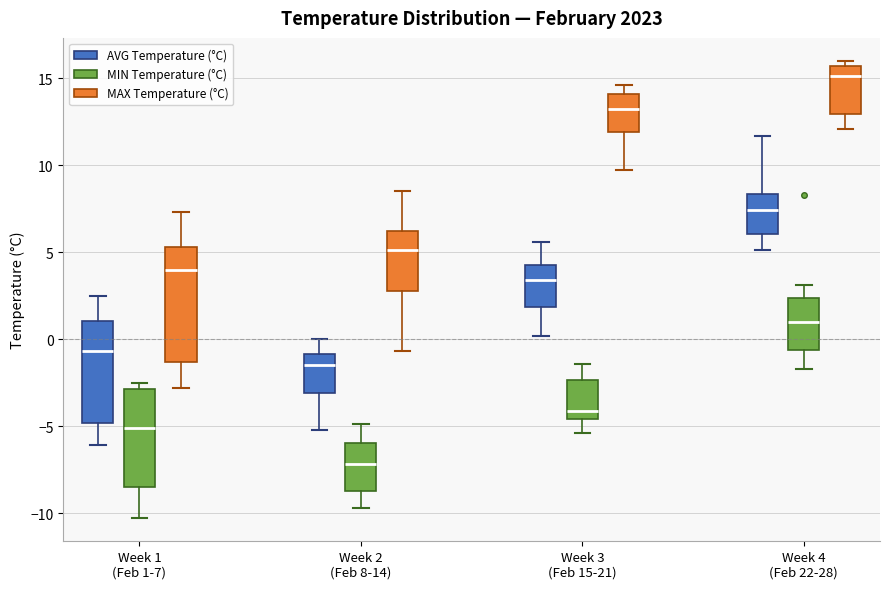

Reading left to right, transcribe this box plot: for each box, give where its median line is, the range the box spans, and where its two whiskers end, as read against the y-axis. The values are not printed on the chart, so give them approximately, as read against the axis.

Week 1 (Feb 1-7) (AVG Temperature (°C)): median -0.5, box -5.0 to 1.0, whiskers -6.0 to 2.5
Week 1 (Feb 1-7) (MIN Temperature (°C)): median -5.0, box -8.5 to -3.0, whiskers -10.5 to -2.5
Week 1 (Feb 1-7) (MAX Temperature (°C)): median 4.0, box -1.5 to 5.5, whiskers -3.0 to 7.5
Week 2 (Feb 8-14) (AVG Temperature (°C)): median -1.5, box -3.0 to -1.0, whiskers -5.0 to 0.0
Week 2 (Feb 8-14) (MIN Temperature (°C)): median -7.0, box -8.5 to -6.0, whiskers -9.5 to -5.0
Week 2 (Feb 8-14) (MAX Temperature (°C)): median 5.0, box 3.0 to 6.0, whiskers -0.5 to 8.5
Week 3 (Feb 15-21) (AVG Temperature (°C)): median 3.5, box 2.0 to 4.5, whiskers 0.0 to 5.5
Week 3 (Feb 15-21) (MIN Temperature (°C)): median -4.0, box -4.5 to -2.5, whiskers -5.5 to -1.5
Week 3 (Feb 15-21) (MAX Temperature (°C)): median 13.0, box 12.0 to 14.0, whiskers 9.5 to 14.5
Week 4 (Feb 22-28) (AVG Temperature (°C)): median 7.5, box 6.0 to 8.5, whiskers 5.0 to 11.5
Week 4 (Feb 22-28) (MIN Temperature (°C)): median 1.0, box -0.5 to 2.5, whiskers -1.5 to 3.0
Week 4 (Feb 22-28) (MAX Temperature (°C)): median 15.0, box 13.0 to 15.5, whiskers 12.0 to 16.0